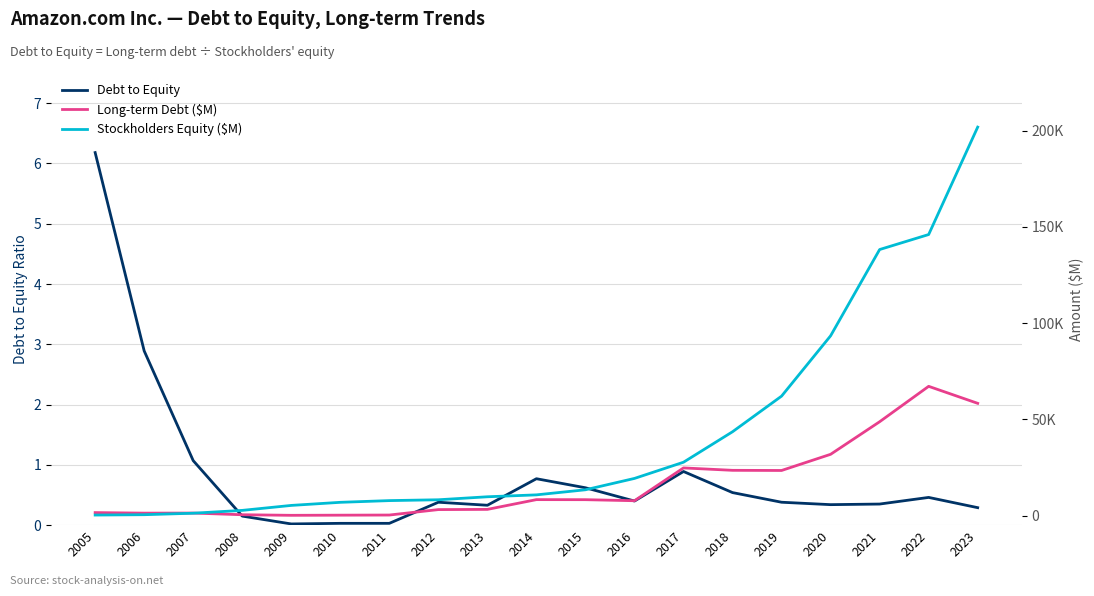

True or false: Long-term Debt ($M) and Debt to Equity intersect in this chart.

False